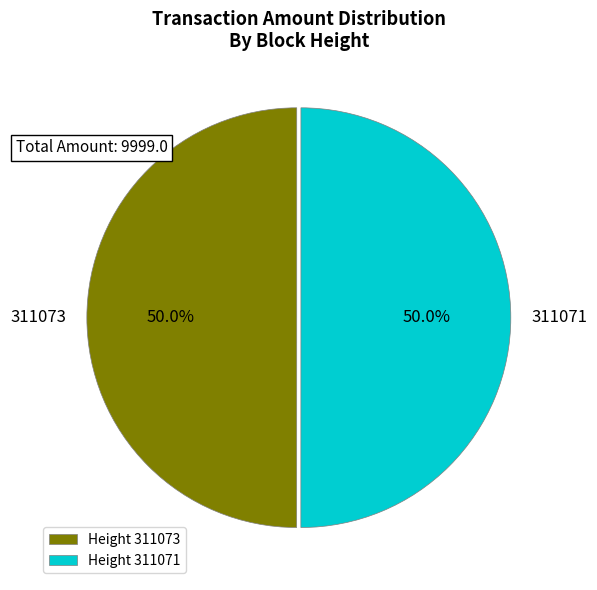

Approximately how many times larger is the value at Height 311073 compared to Height 311071?

1.0